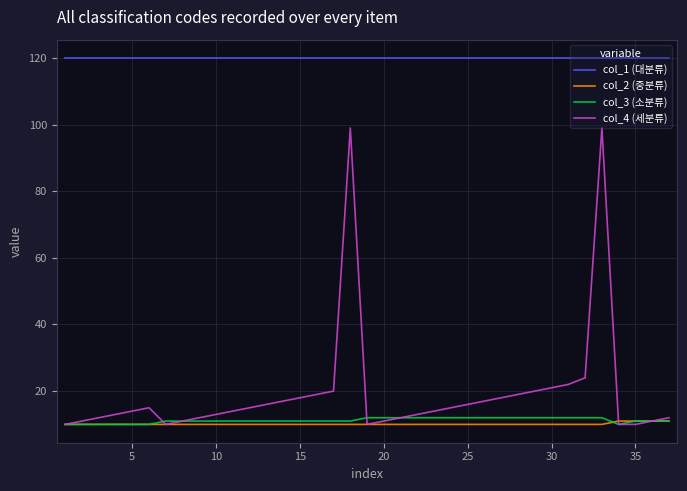

Reading left to right, what are all the values shown in this chart?

col_1 (대분류): 120	120	120	120	120	120	120	120	120	120	120	120	120	120	120	120	120	120	120	120	120	120	120	120	120	120	120	120	120	120	120	120	120	120	120	120	120
col_2 (중분류): 10	10	10	10	10	10	10	10	10	10	10	10	10	10	10	10	10	10	10	10	10	10	10	10	10	10	10	10	10	10	10	10	10	11	11	11	11
col_3 (소분류): 10	10	10	10	10	10	11	11	11	11	11	11	11	11	11	11	11	11	12	12	12	12	12	12	12	12	12	12	12	12	12	12	12	10	11	11	11
col_4 (세분류): 10	11	12	13	14	15	10	11	12	13	14	15	16	17	18	19	20	99	10	11	12	13	14	15	16	17	18	19	20	21	22	24	99	10	10	11	12